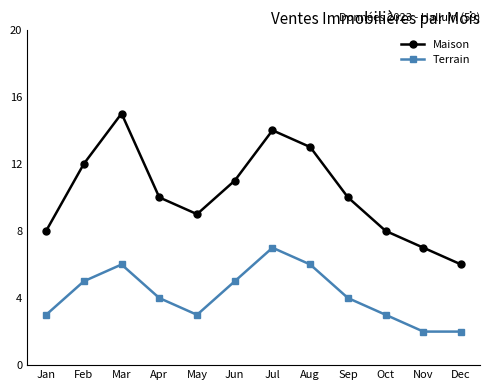

True or false: Terrain has a value of 2 at Mar.

False